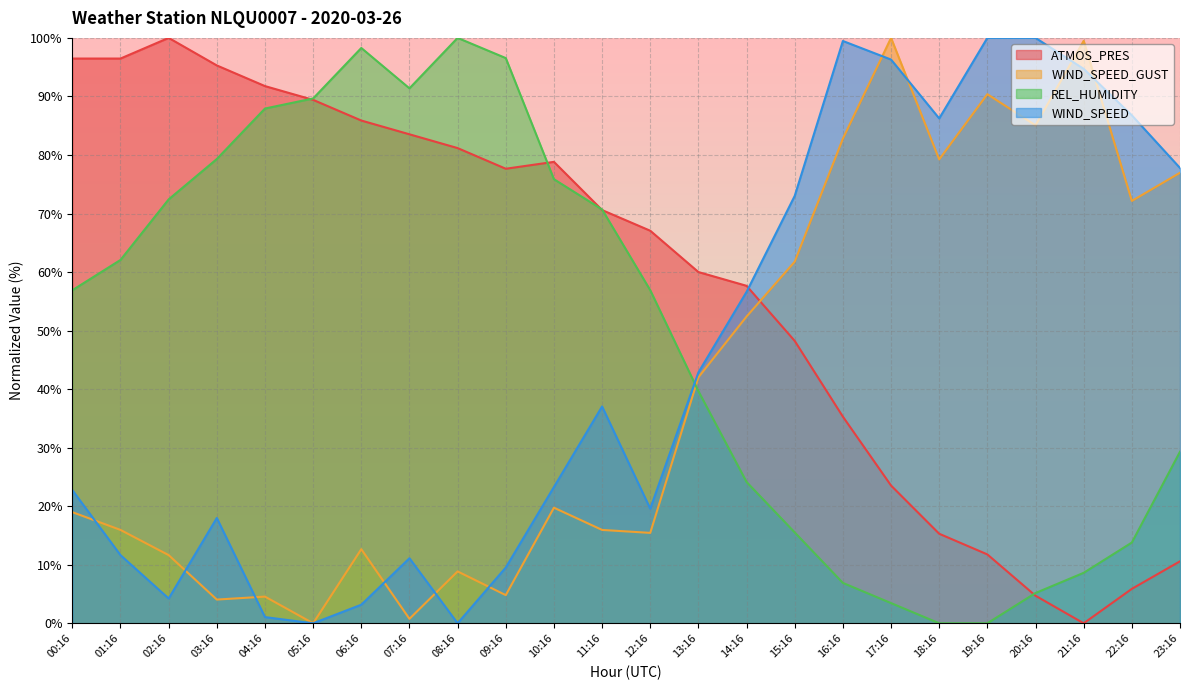

What is the label of the 2nd point from the left?

01:16